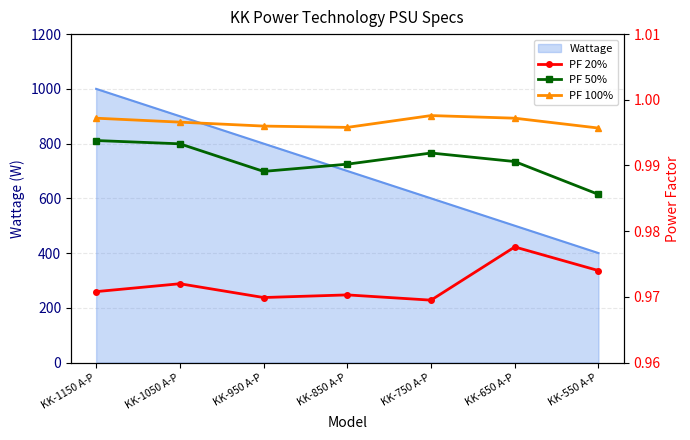

True or false: PF 50% and PF 100% intersect in this chart.

False